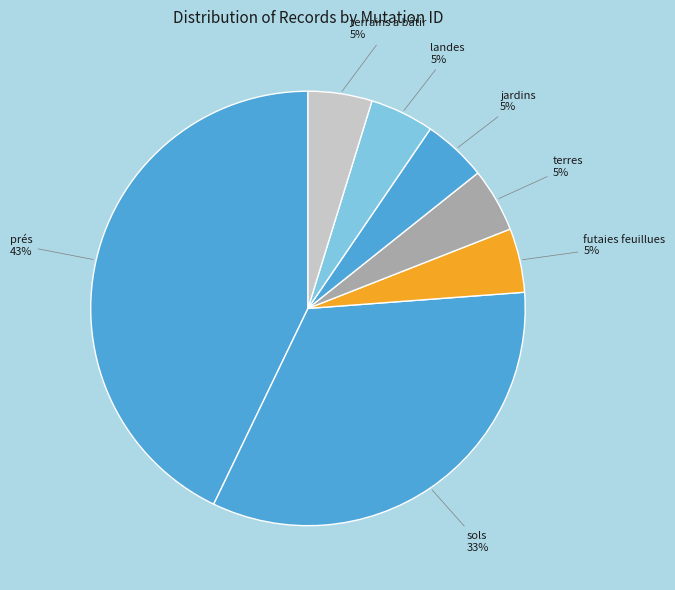

True or false: landes accounts for 5% of the total.

True